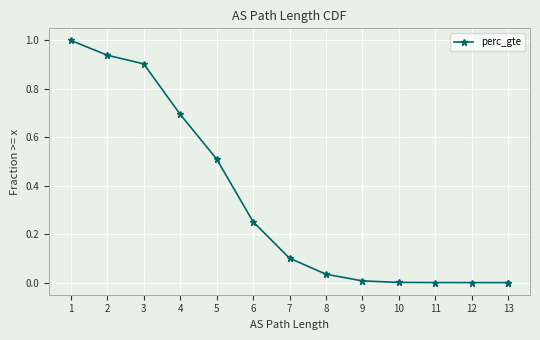

Which category has the lowest value across all series?

13